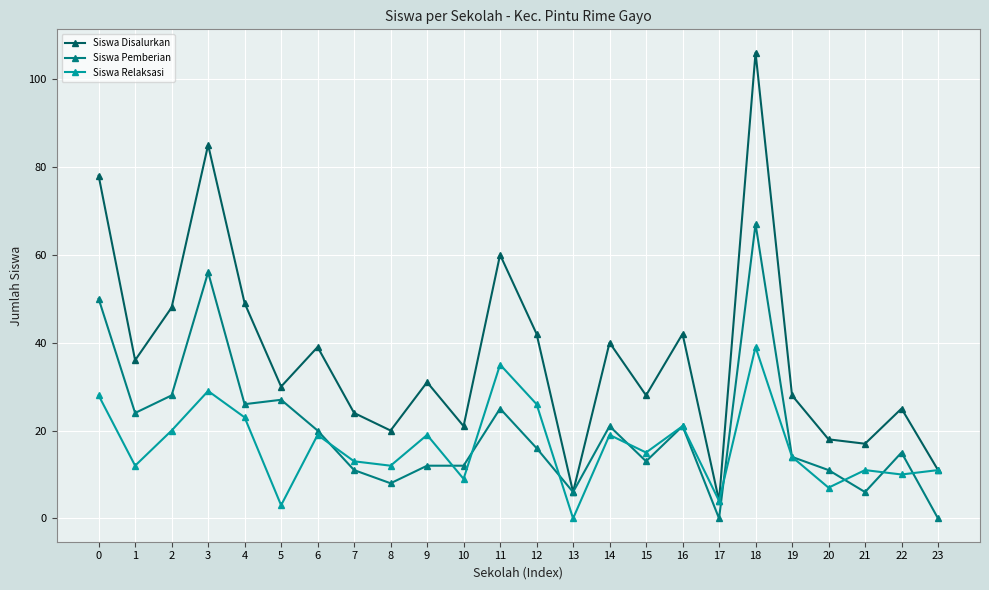

At 11, list the series in order from largest to smallest.

Siswa Disalurkan, Siswa Relaksasi, Siswa Pemberian